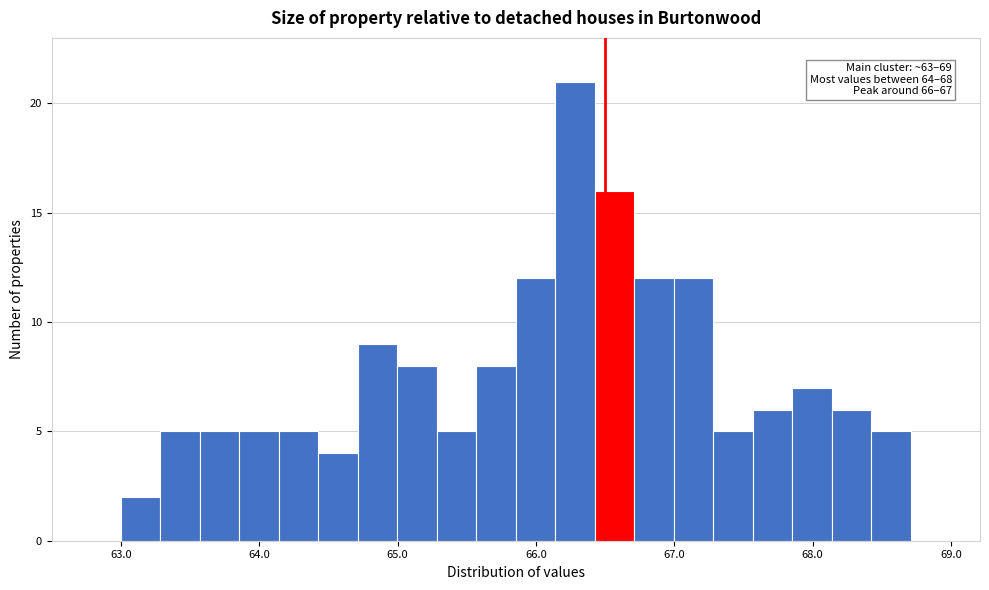

Read against the x-axis, roughly where is the centre of the tallest bar?

66.3